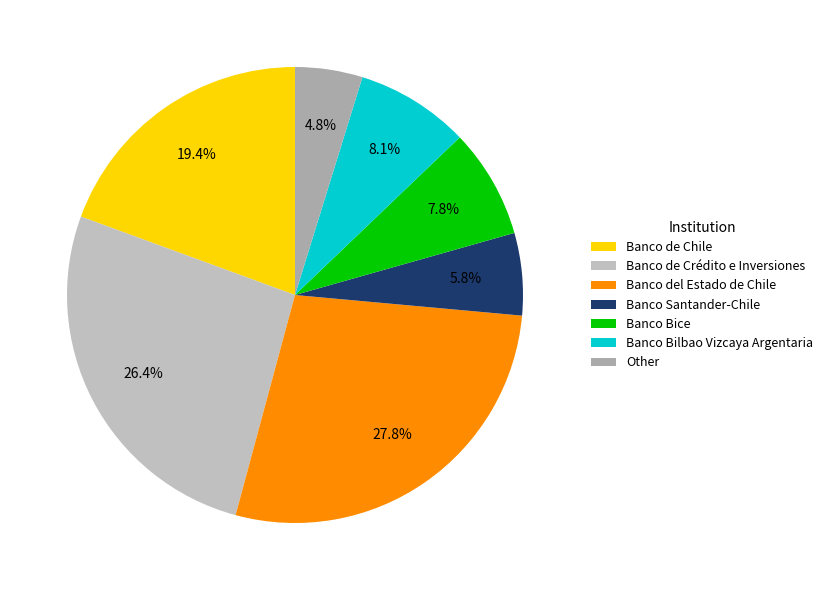

Which slice is the largest?

Banco del Estado de Chile